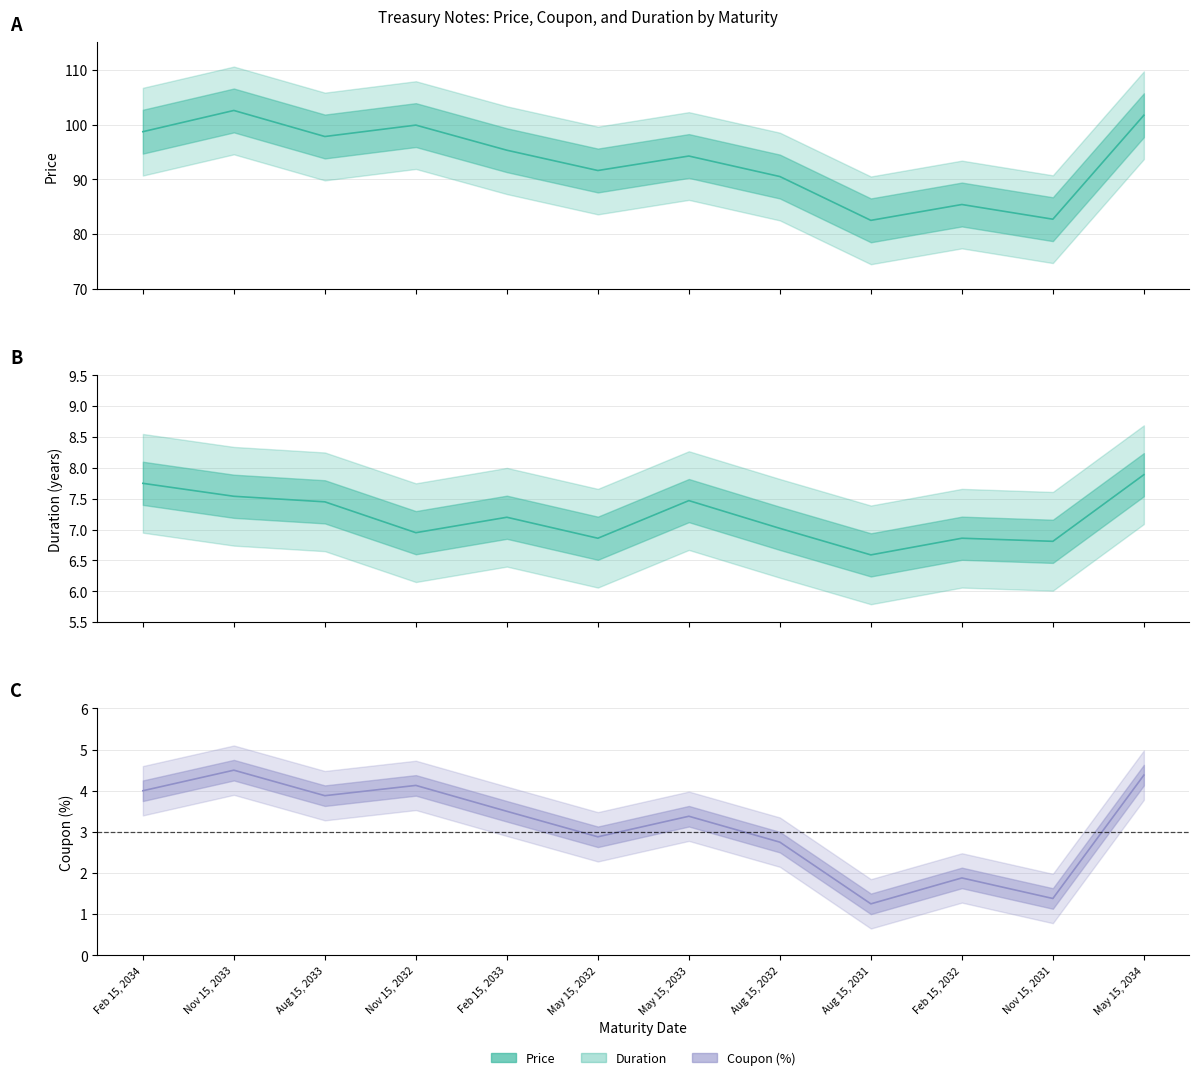

True or false: Coupon (%) has a value of 1.3 at Aug 15, 2033.

False